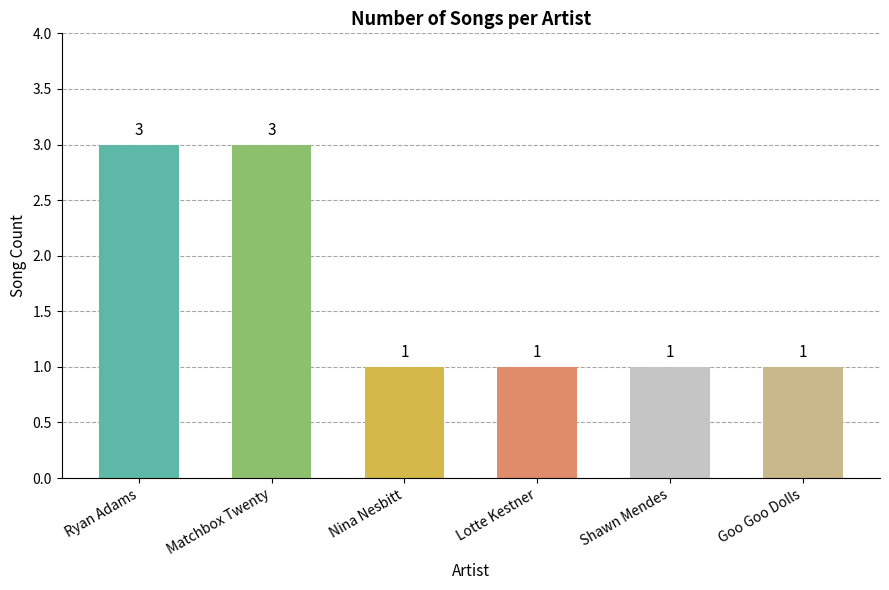

Does the chart contain any negative values?

No